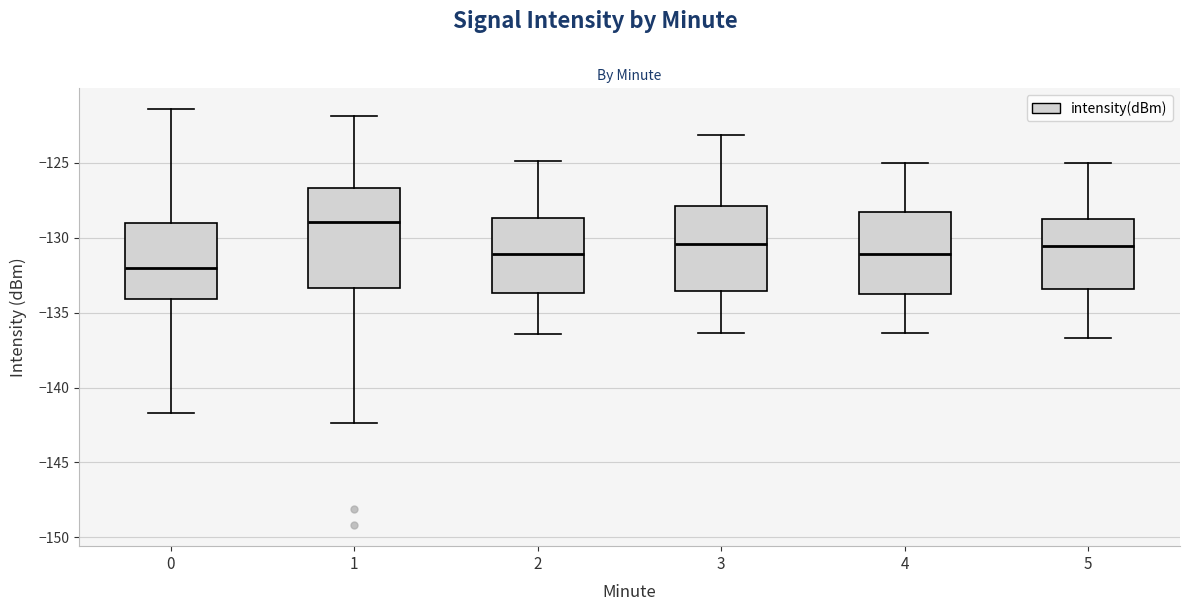

Which box is the tallest, from its lower edge to its upper edge?

1